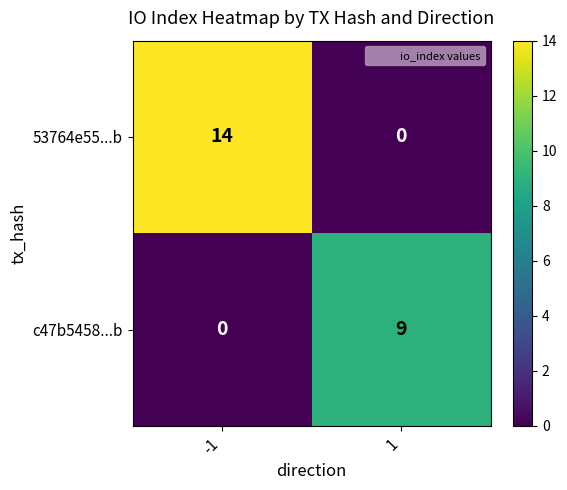

Reading right to left, transcribe all the data shown in this chart.

53764e55...b: 0	14
c47b5458...b: 9	0